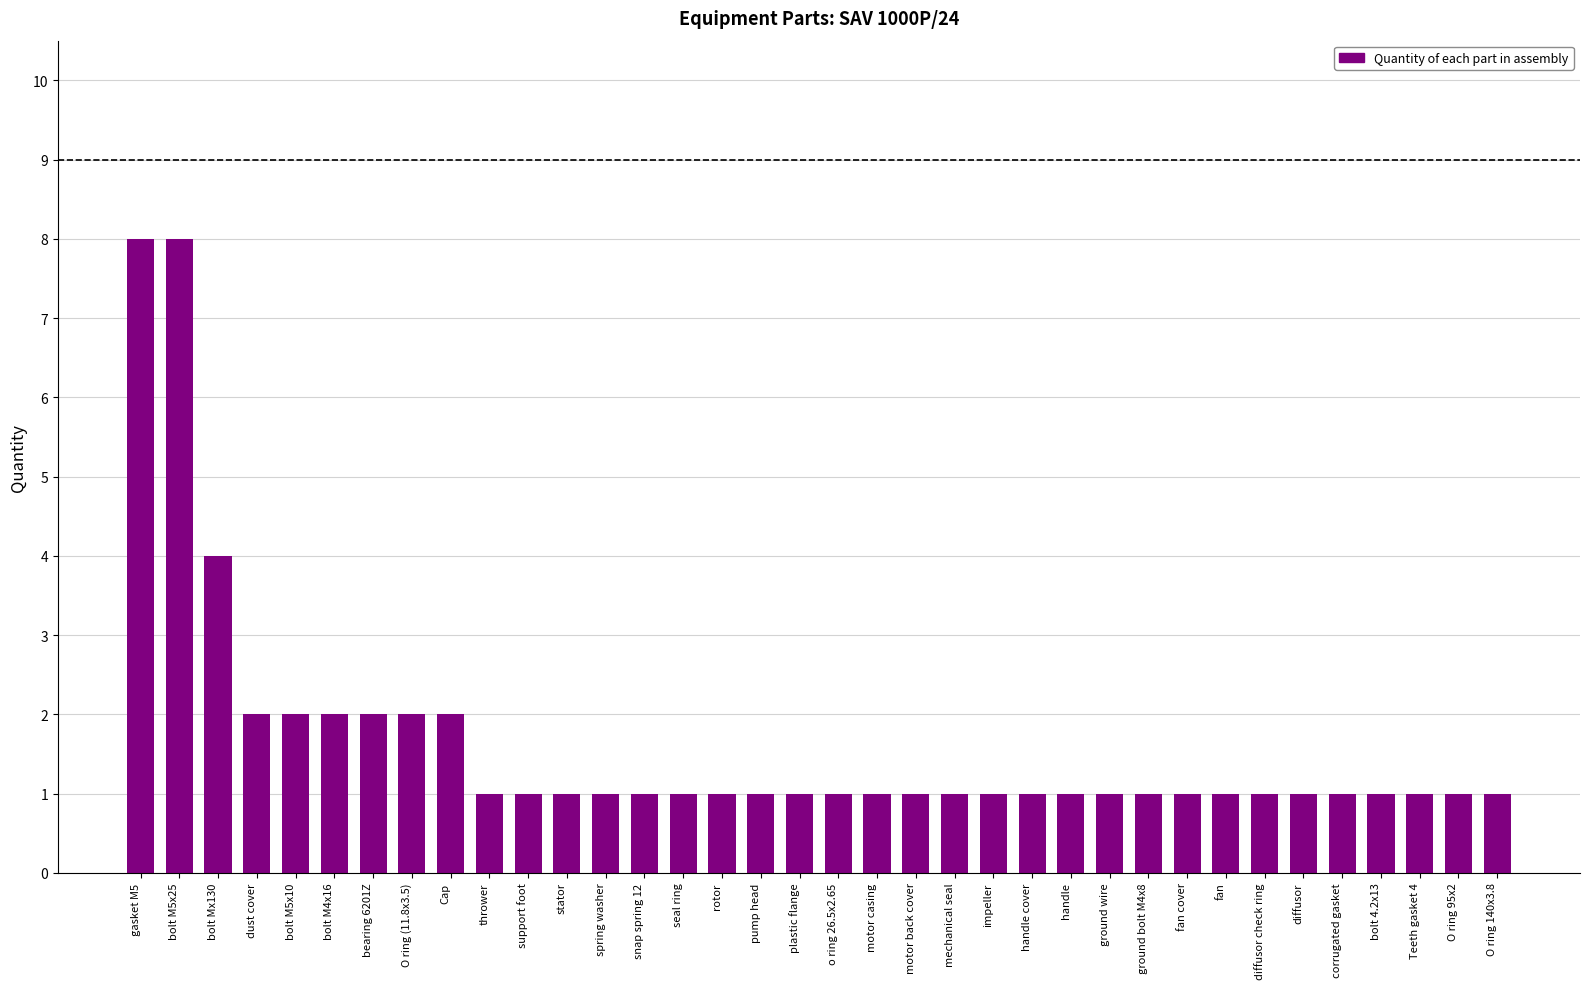

What is the sum of all values?

59